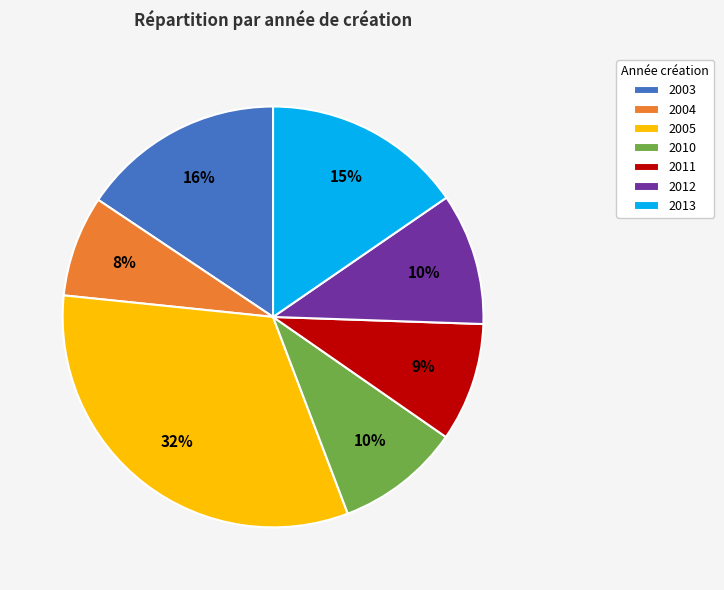

To the nearest percent, what percentage of the pie is 2003?

16%